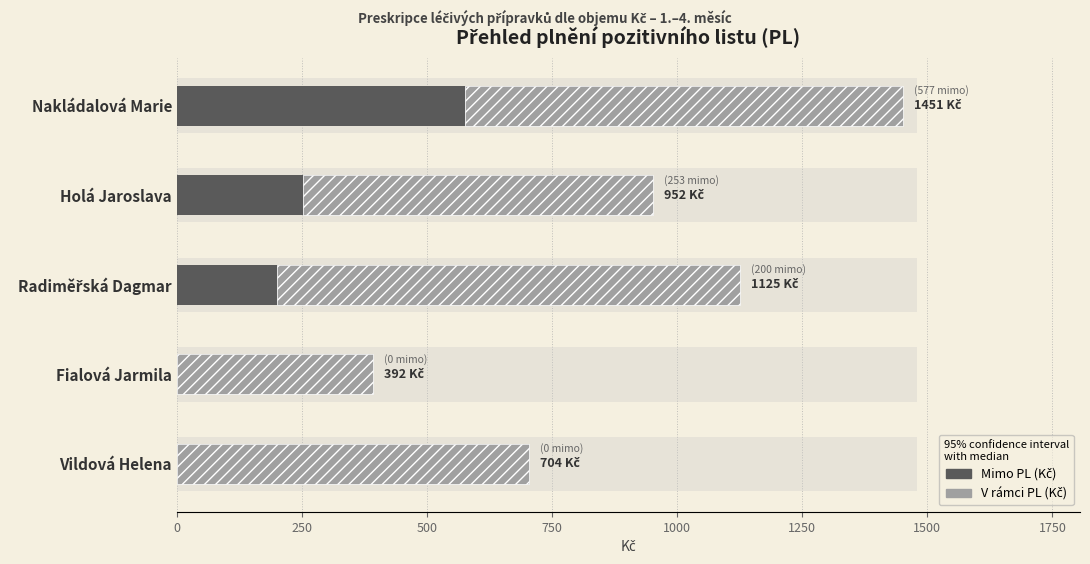

Which series has the largest total across all categories?

V rámci PL (Kč)